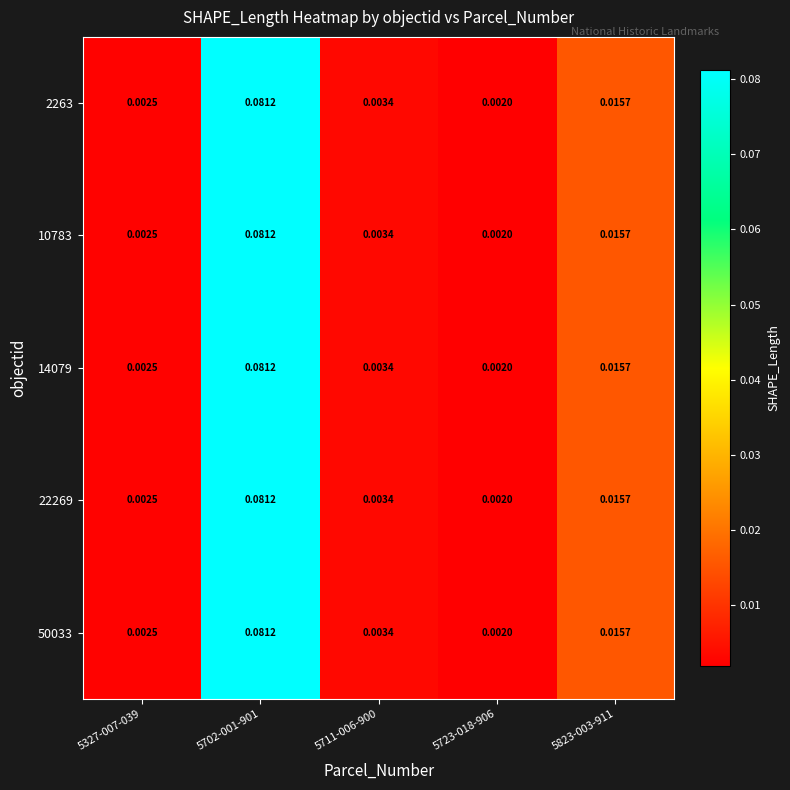

Is the value of 14079 at 5723-018-906 greater than the value of 22269 at 5327-007-039?

No